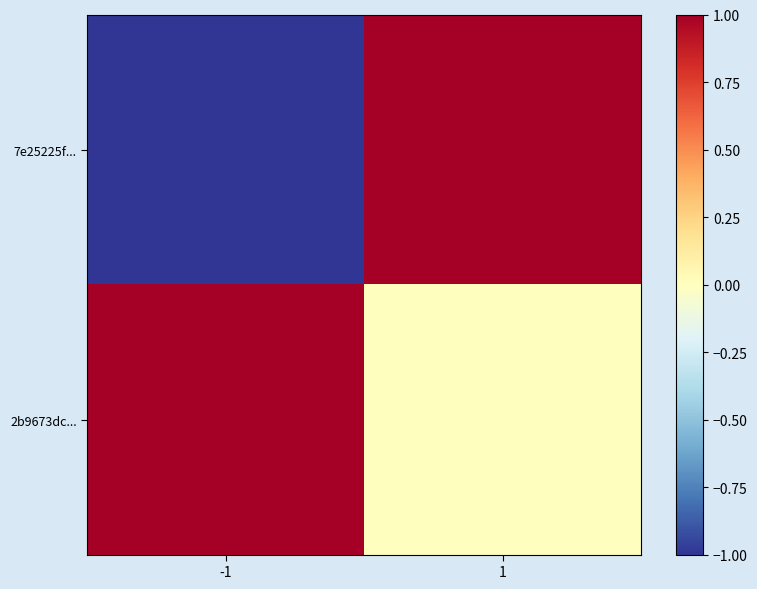

What is the difference between the highest and lowest values at 1?

1